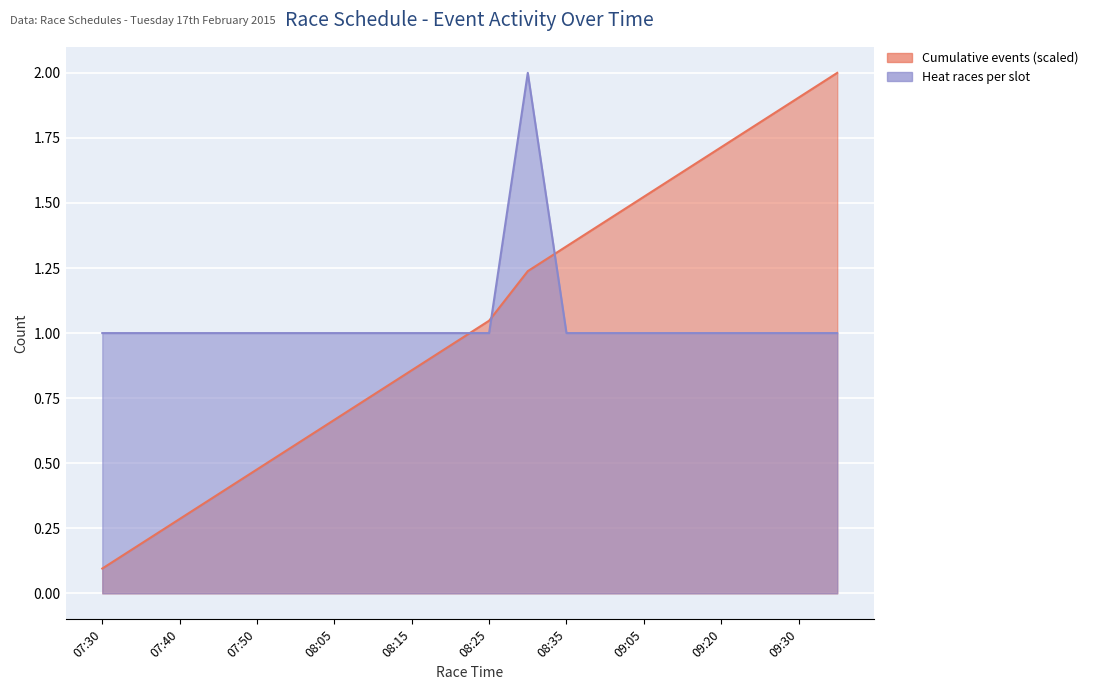

What are all the series names shown in the legend?

Cumulative events (scaled), Heat races per slot